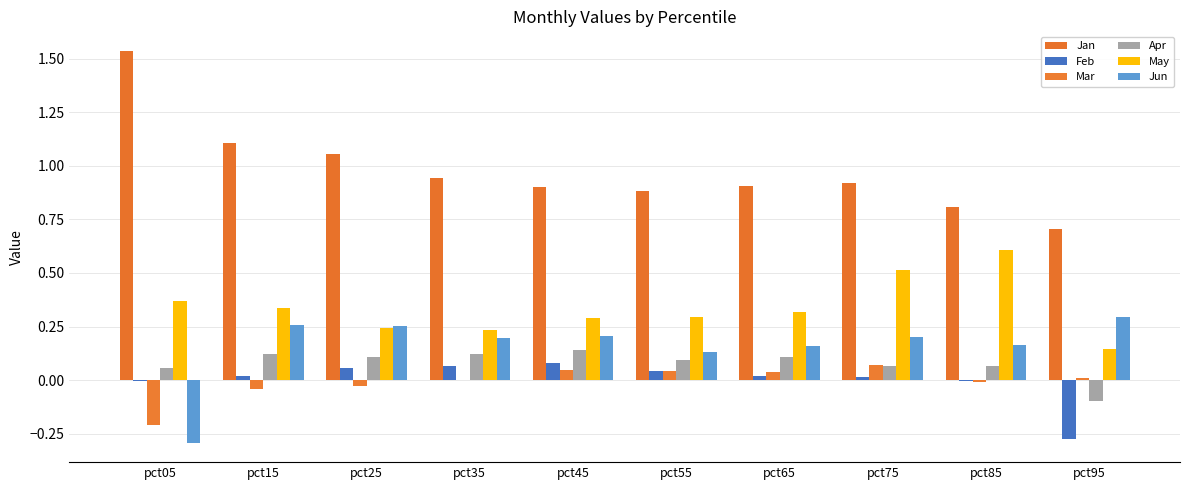

Reading right to left, what are all the values shown in this chart?

Jan: 0.7	0.8	0.9	0.9	0.9	0.9	0.9	1.1	1.1	1.5
Feb: -0.3	-0.0	0.0	0.0	0.0	0.1	0.1	0.1	0.0	-0.0
Mar: 0.0	-0.0	0.1	0.0	0.0	0.0	-0.0	-0.0	-0.0	-0.2
Apr: -0.1	0.1	0.1	0.1	0.1	0.1	0.1	0.1	0.1	0.1
May: 0.1	0.6	0.5	0.3	0.3	0.3	0.2	0.2	0.3	0.4
Jun: 0.3	0.2	0.2	0.2	0.1	0.2	0.2	0.3	0.3	-0.3